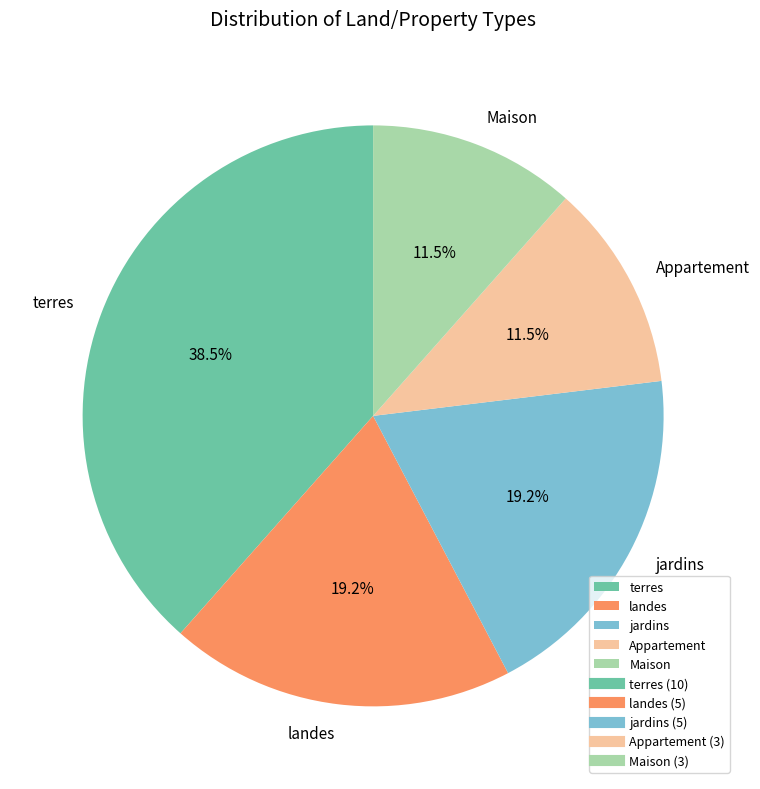

To the nearest percent, what is the average slice percentage?

20%